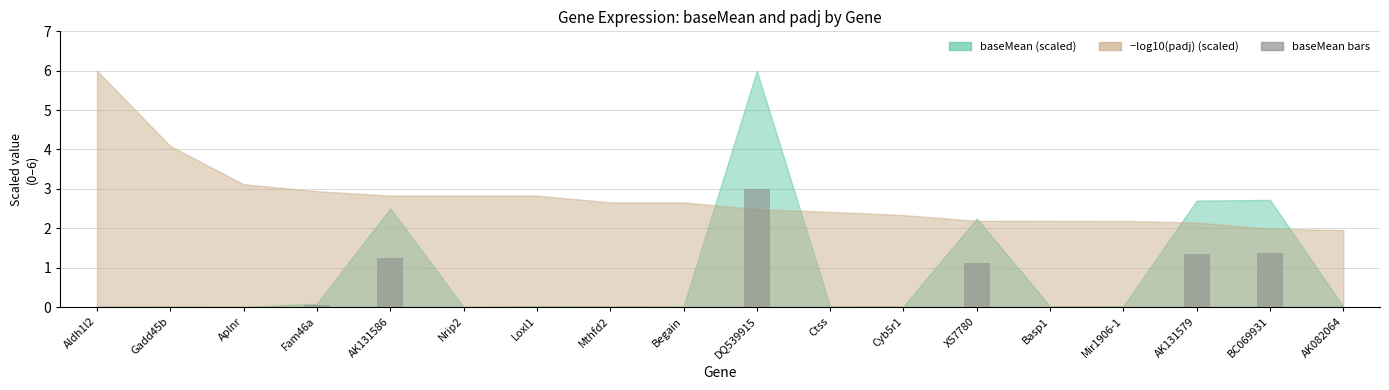

The chart shows a value of 0.0 at Nrip2. True or false?

True